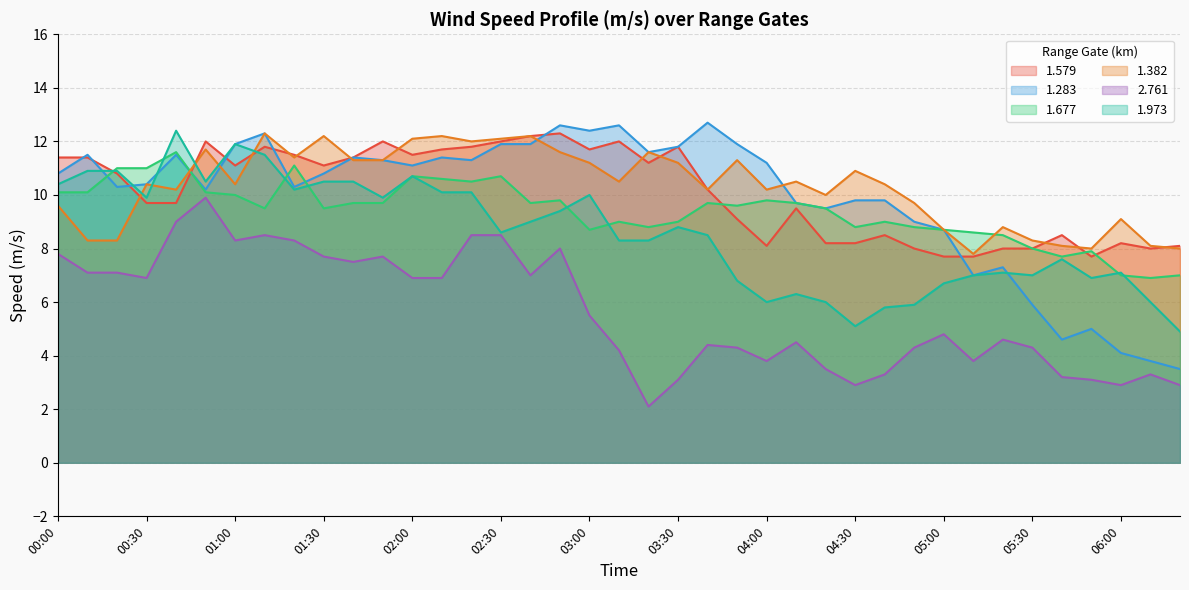

What is the difference between the maximum and second lowest values in the 1.283 series?

8.9